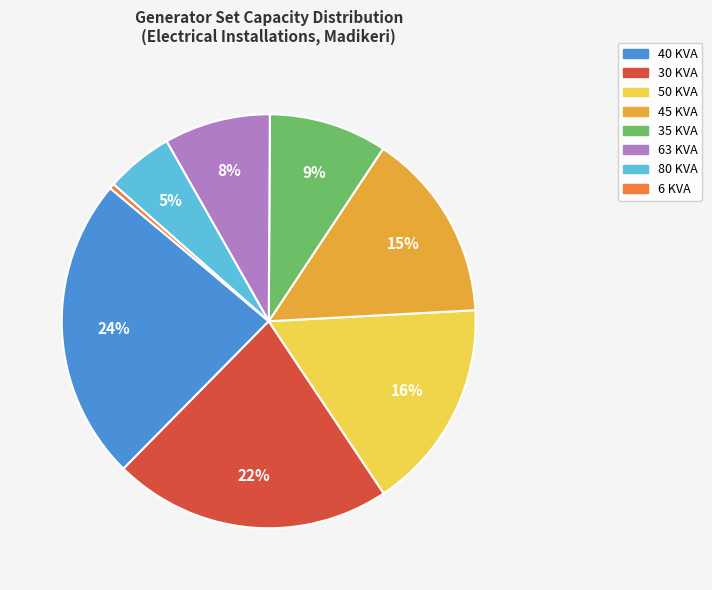

Is there any slice that represents more than half of the pie?

No